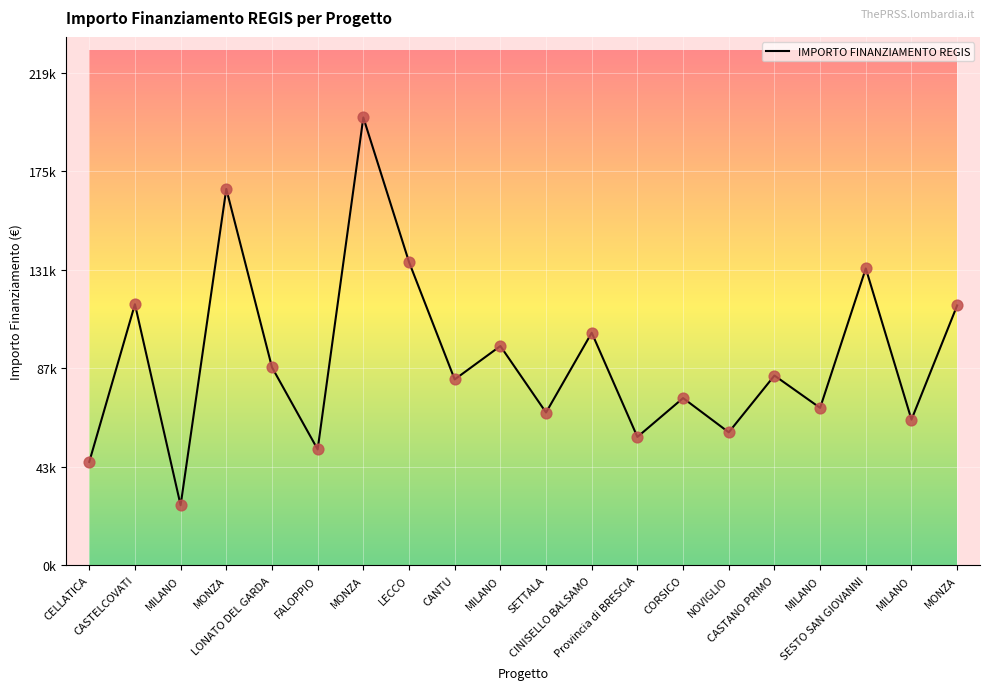

Does the chart have visible grid lines?

Yes